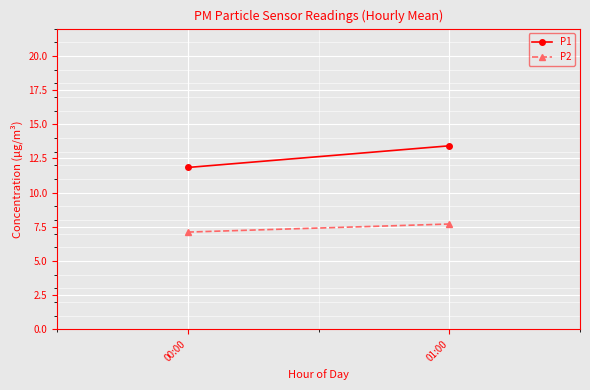

Is it true that P1 equals 6.8 at 01:00?

False